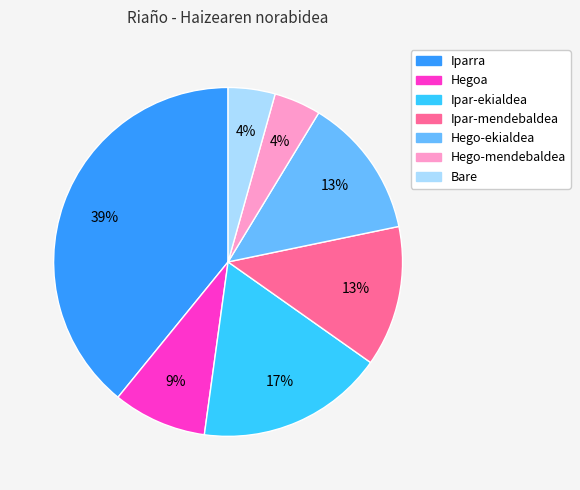

Combined, do Iparra and Hego-ekialdea account for over 50%?

Yes